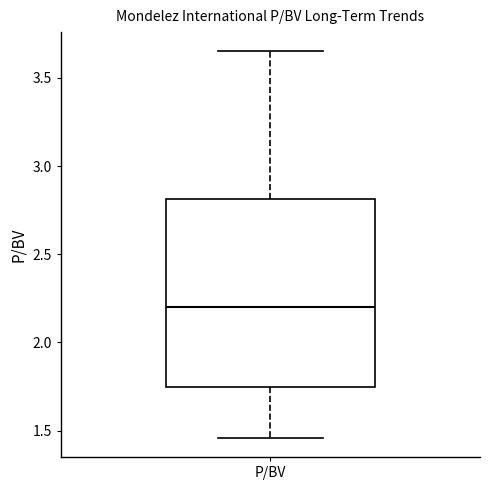

Transcribe this box plot: give where the median line is, the range the box spans, and where the two whiskers end, as read against the y-axis. The values are not printed on the chart, so give them approximately, as read against the axis.

median 2.20, box 1.75 to 2.80, whiskers 1.45 to 3.65